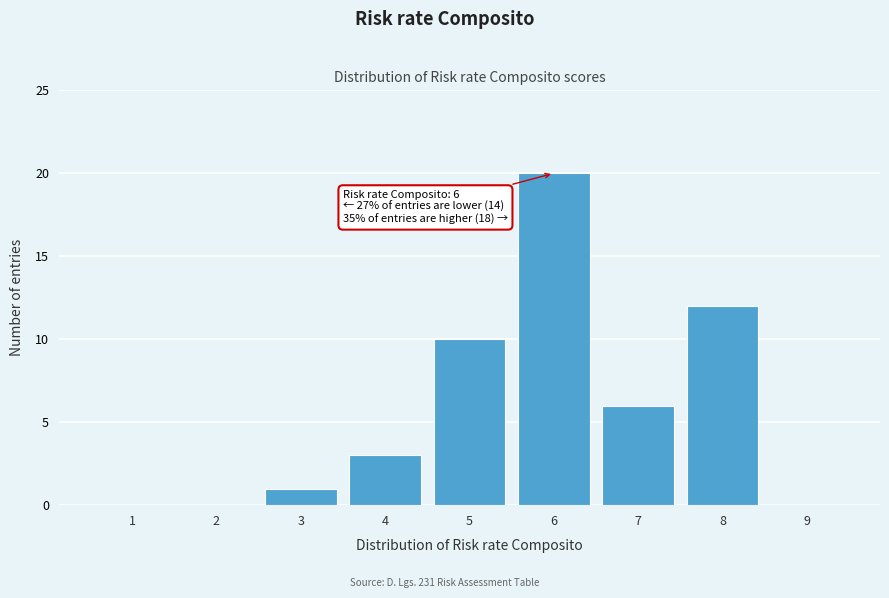

Reading left to right, what are all the values shown in this chart?

1=0	2=0	3=1	4=3	5=10	6=20	7=6	8=12	9=0